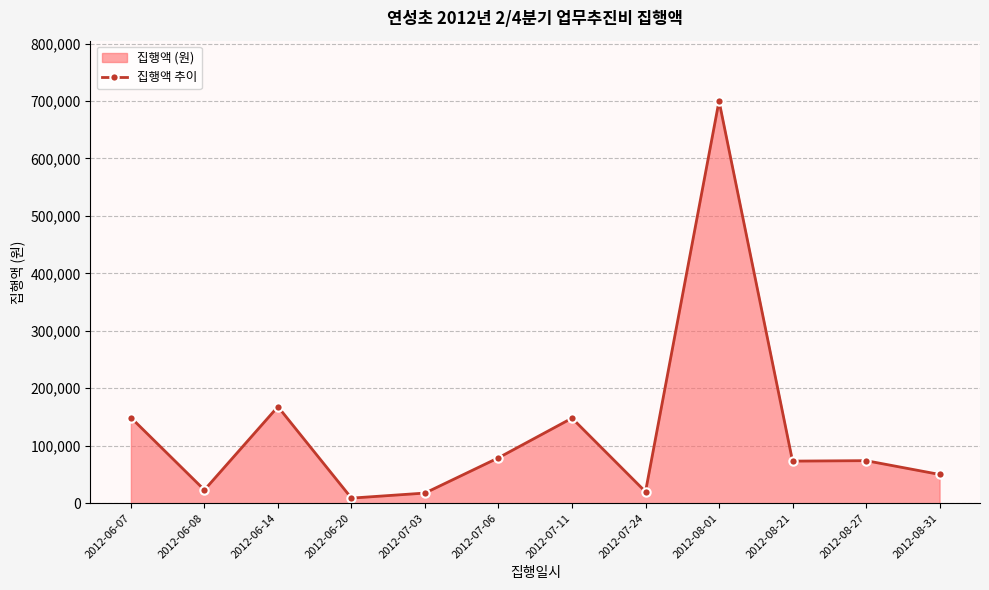

Where does the data first go above 74000?

2012-06-07